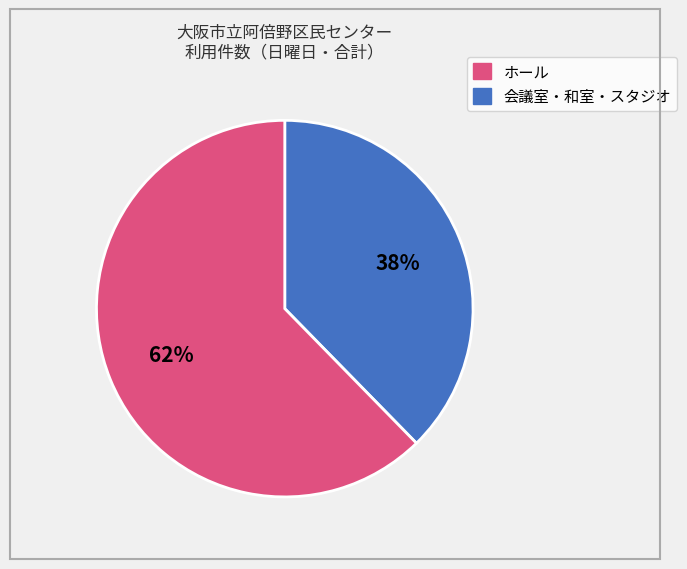

To the nearest percent, what is the average slice percentage?

50%